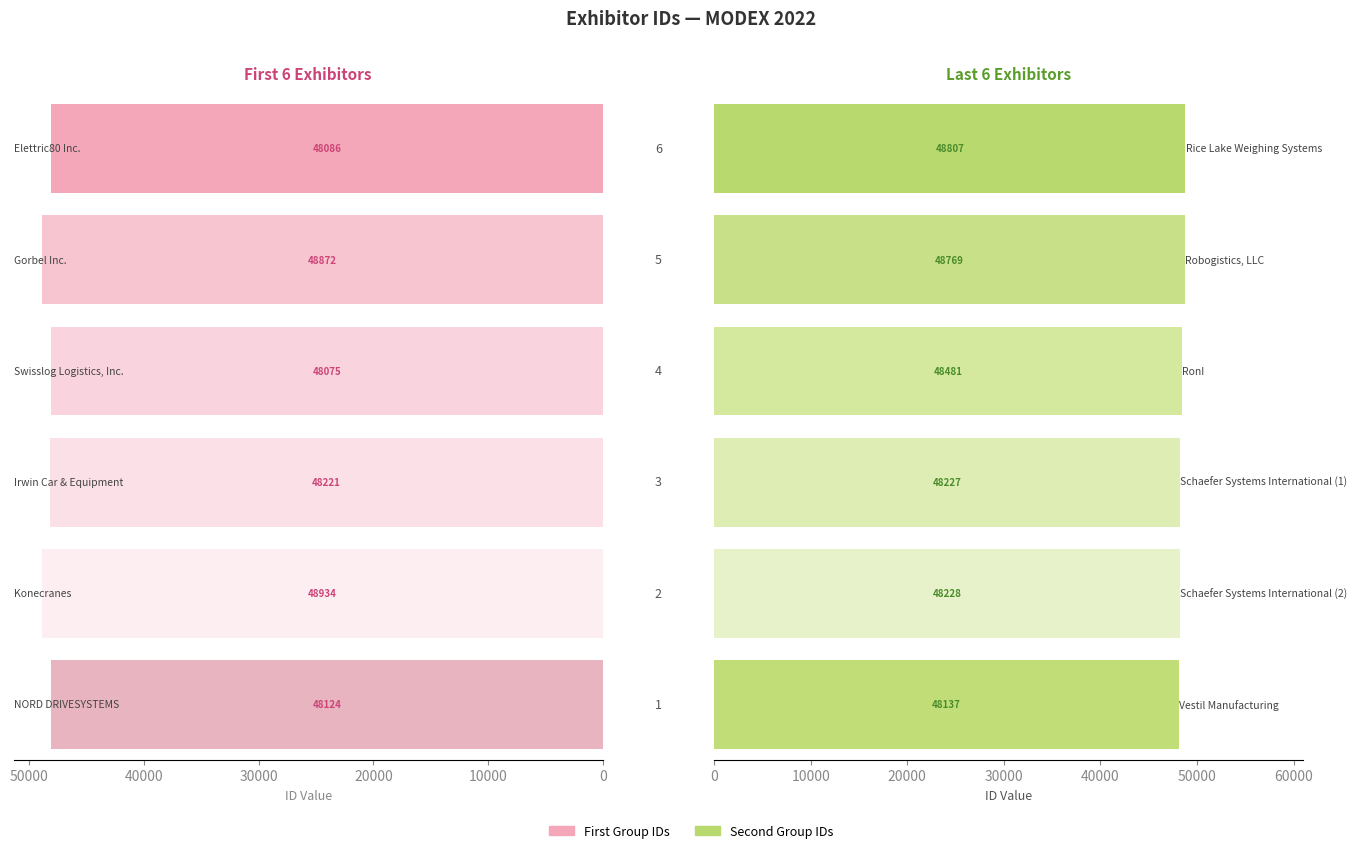

How many series are shown in this chart?

2